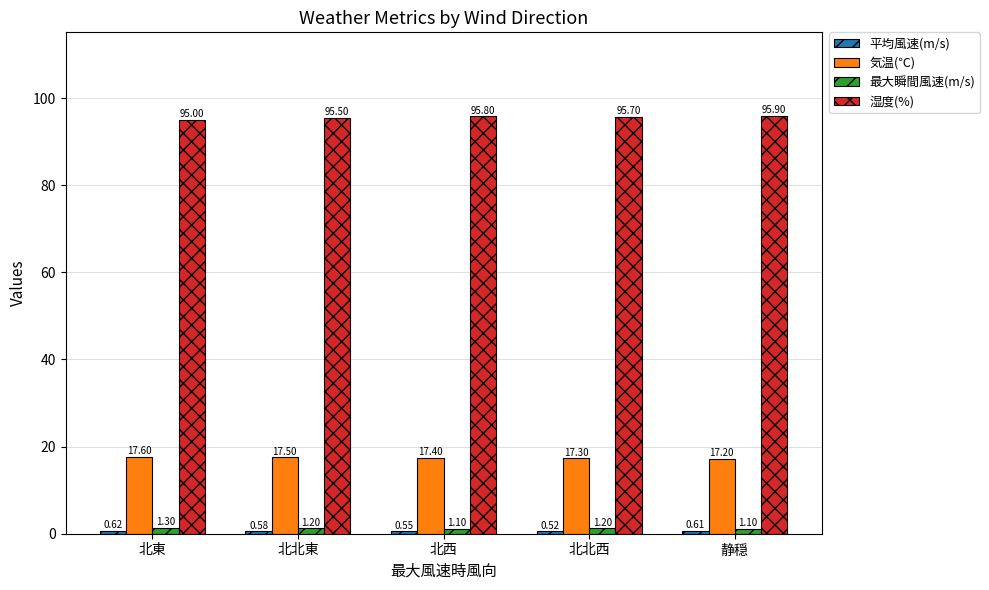

What is the total value across all series at 北北東?

114.8